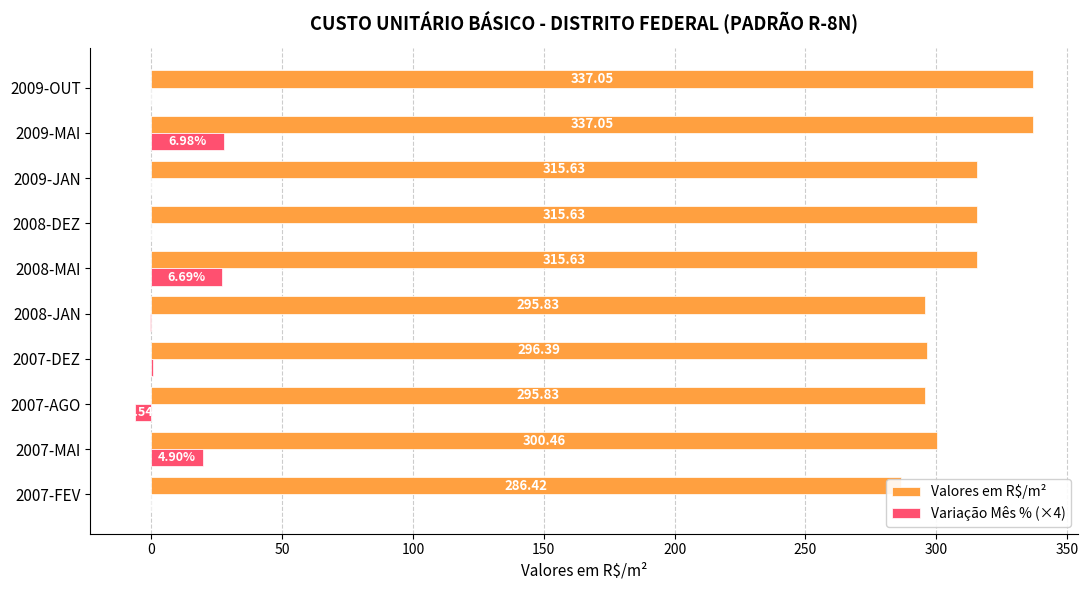

What is the minimum value for Valores em R$/m²?

286.4